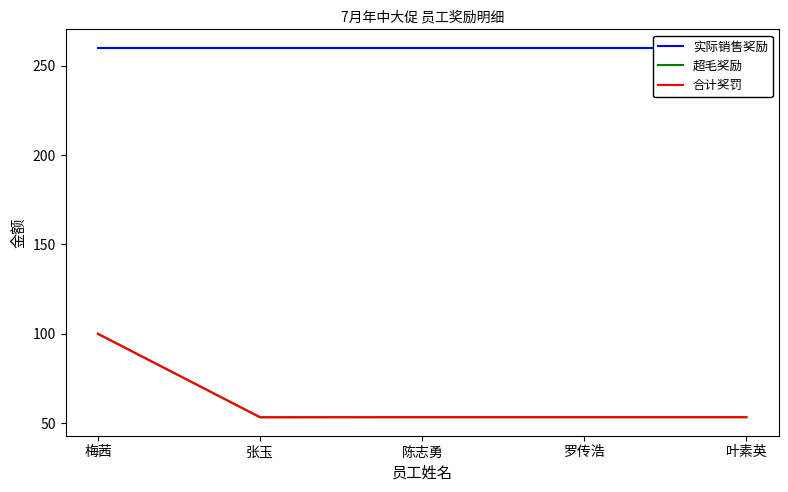

What is the difference between the highest and lowest values at 张玉?

206.7